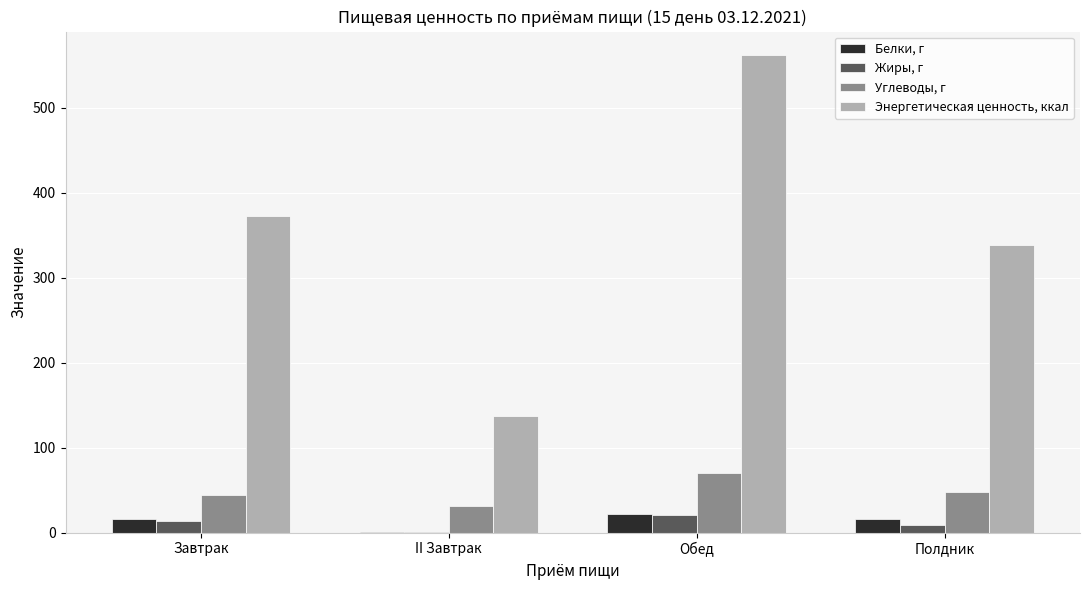

What is the greatest value displayed?

561.5